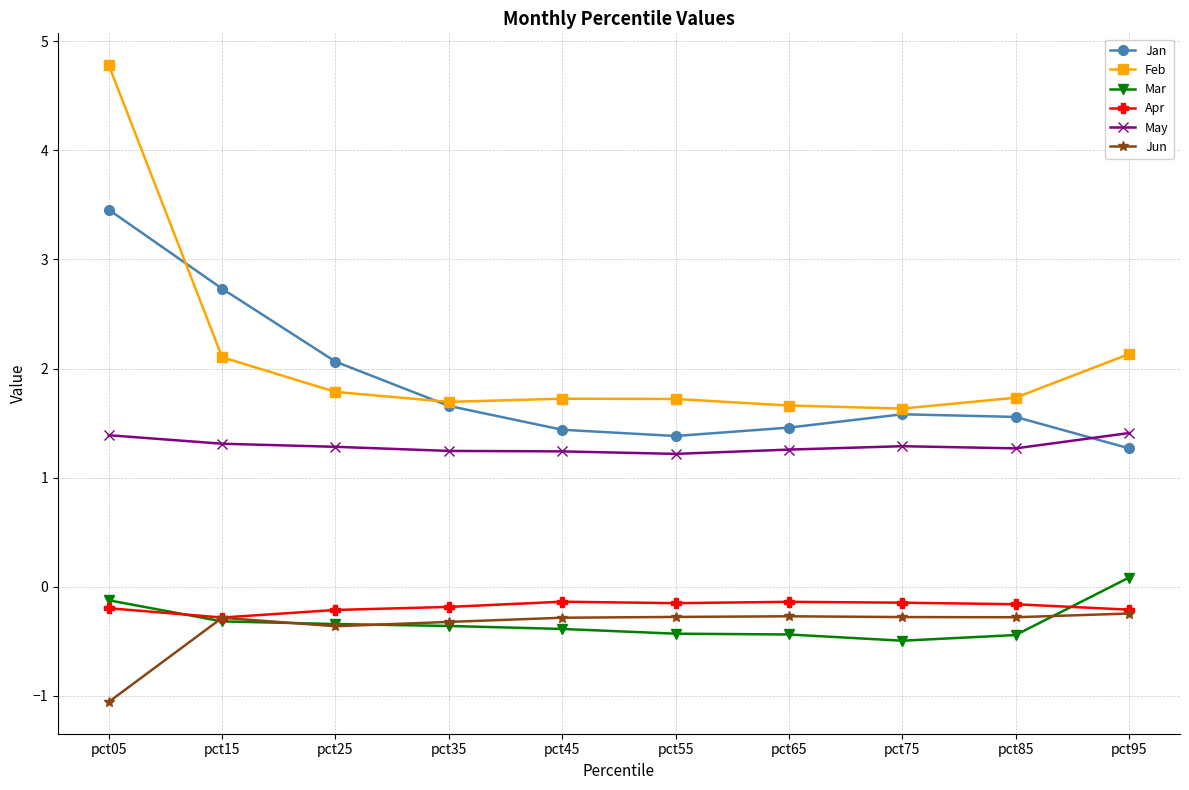

True or false: May and Jun intersect in this chart.

False